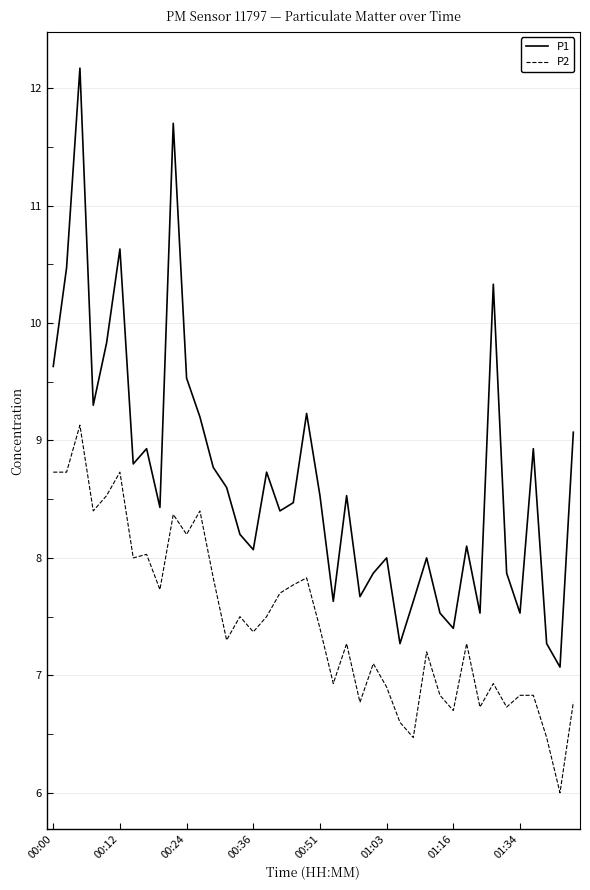

True or false: P2 and P1 intersect in this chart.

False